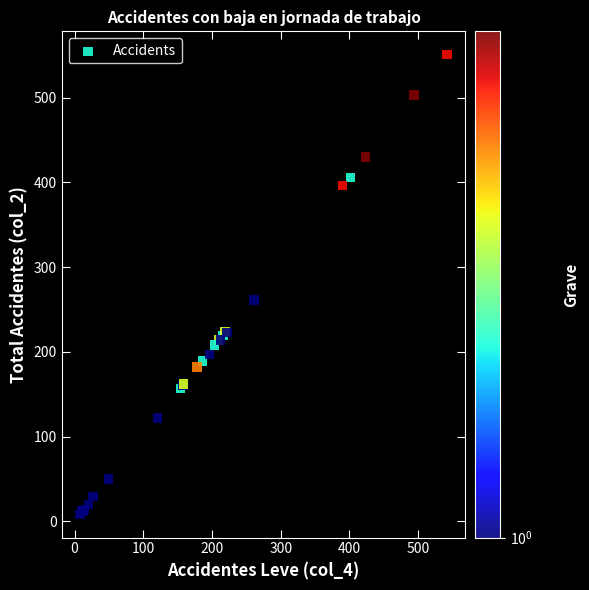

What Y value in the scatter plot is closest to 279?

261